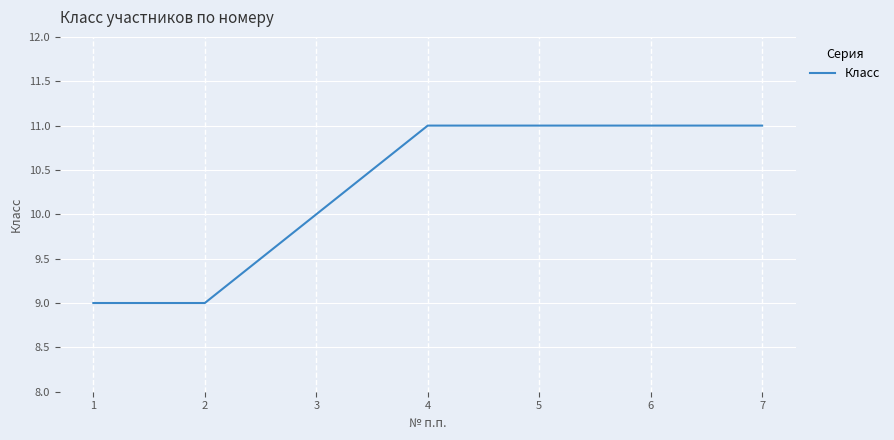

Does the chart have visible grid lines?

Yes